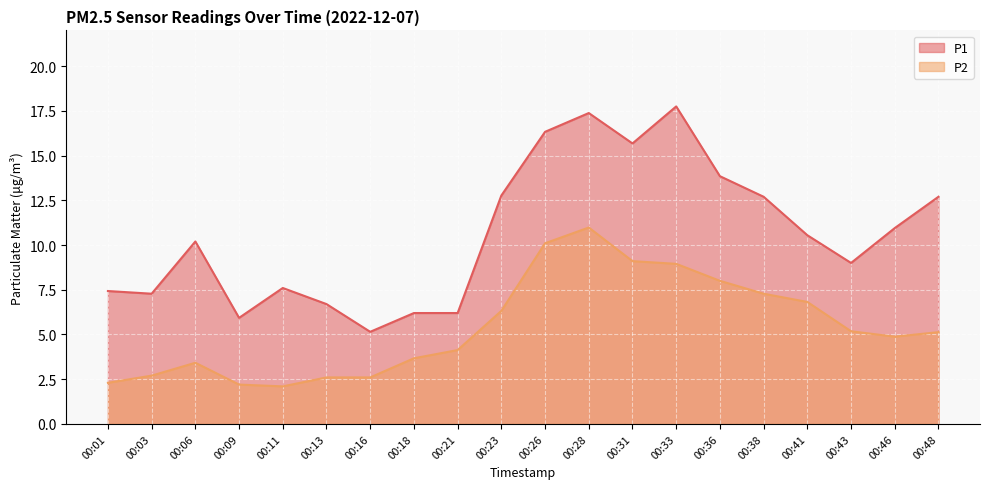

What are all the series names shown in the legend?

P1, P2